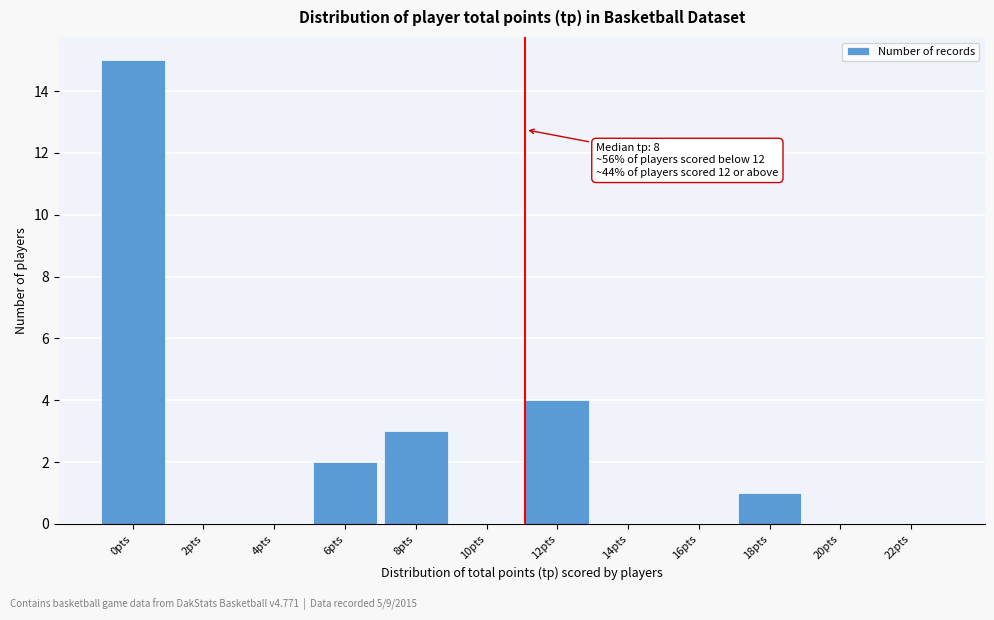

Reading left to right, what are all the values shown in this chart?

0pts=15	2pts=0	4pts=0	6pts=2	8pts=3	10pts=0	12pts=4	14pts=0	16pts=0	18pts=1	20pts=0	22pts=0